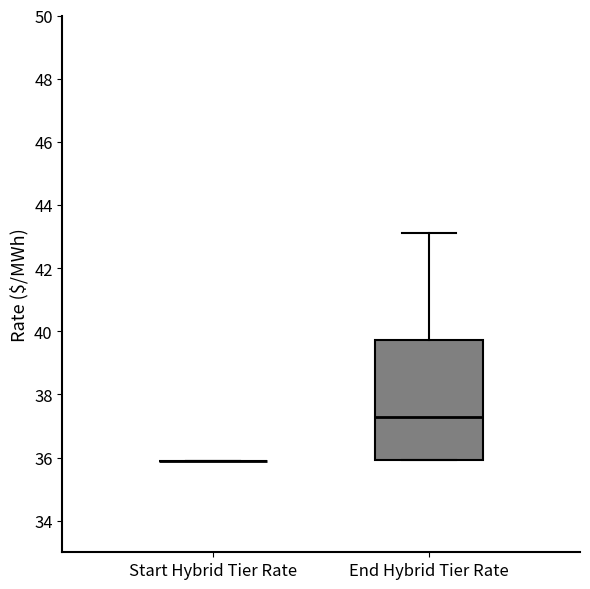

Where does the median line of the box for End Hybrid Tier Rate sit on the y-axis? The values are not printed on the chart, so give them approximately, as read against the axis.

37.2